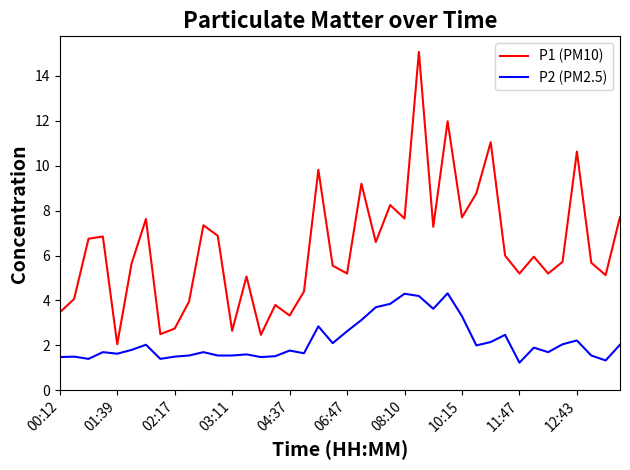

What are all the series names shown in the legend?

P1 (PM10), P2 (PM2.5)